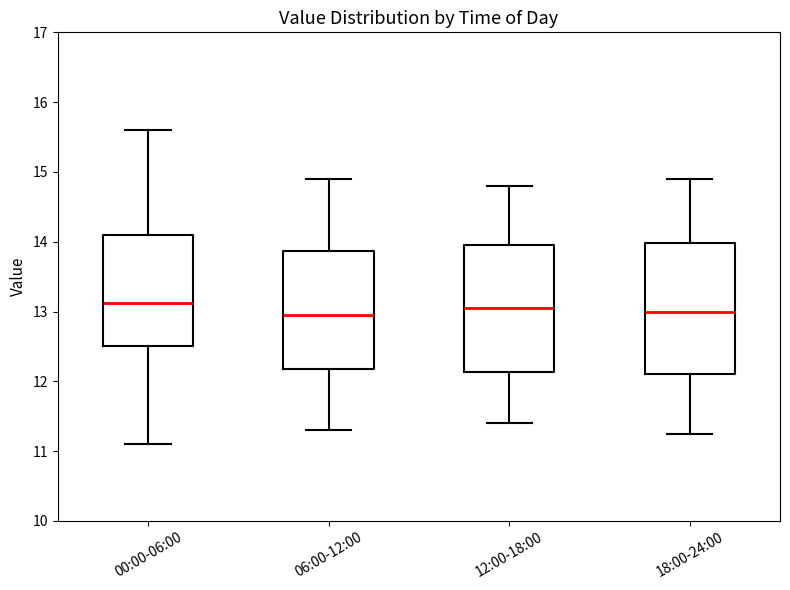

Reading left to right, transcribe this box plot: for each box, give where its median line is, the range the box spans, and where its two whiskers end, as read against the y-axis. The values are not printed on the chart, so give them approximately, as read against the axis.

00:00-06:00: median 13.1, box 12.5 to 14.1, whiskers 11.1 to 15.6
06:00-12:00: median 13.0, box 12.2 to 13.9, whiskers 11.3 to 14.9
12:00-18:00: median 13.1, box 12.1 to 14.0, whiskers 11.4 to 14.8
18:00-24:00: median 13.0, box 12.1 to 14.0, whiskers 11.3 to 14.9